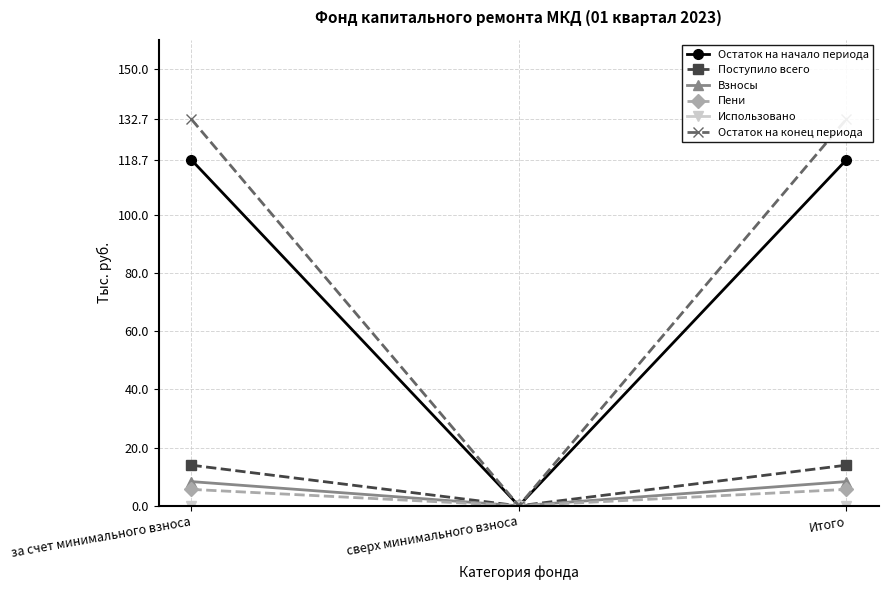

What is the label of the 2nd point from the right?

сверх минимального взноса